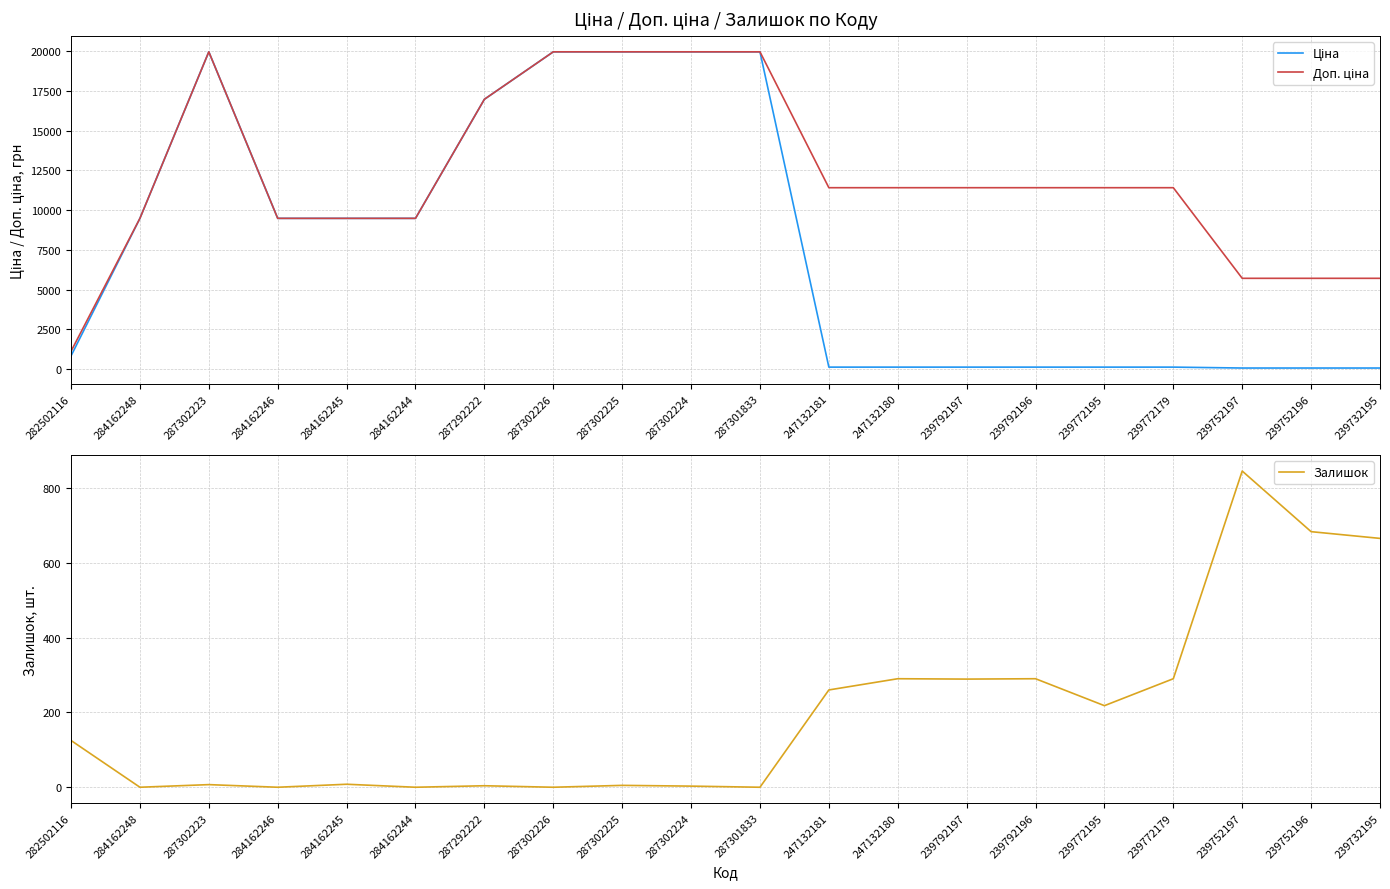

How many interior local valleys does the Залишок series have?

7